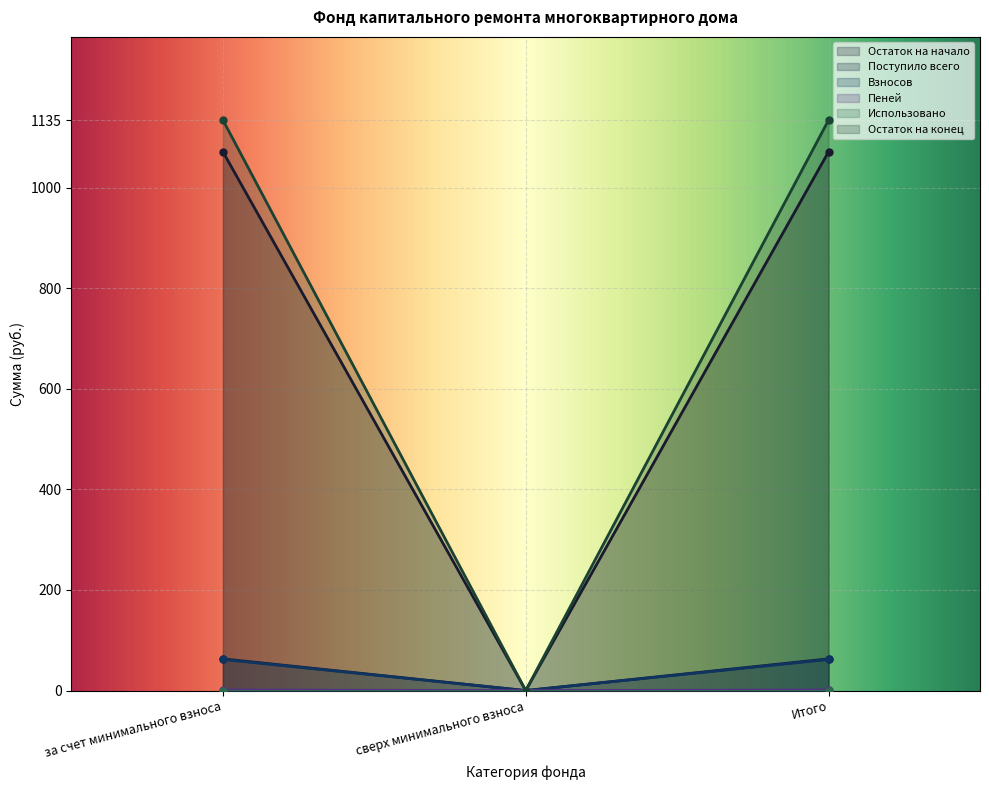

How many positive values does the Остаток на конец series have?

2